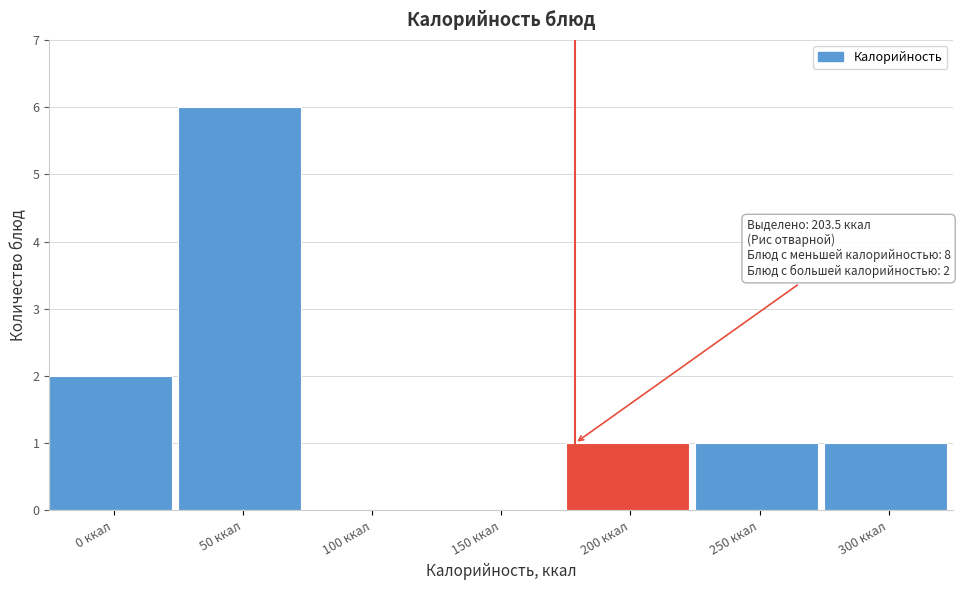

Reading right to left, transcribe all the data shown in this chart.

300 ккал=1	250 ккал=1	200 ккал=1	150 ккал=0	100 ккал=0	50 ккал=6	0 ккал=2